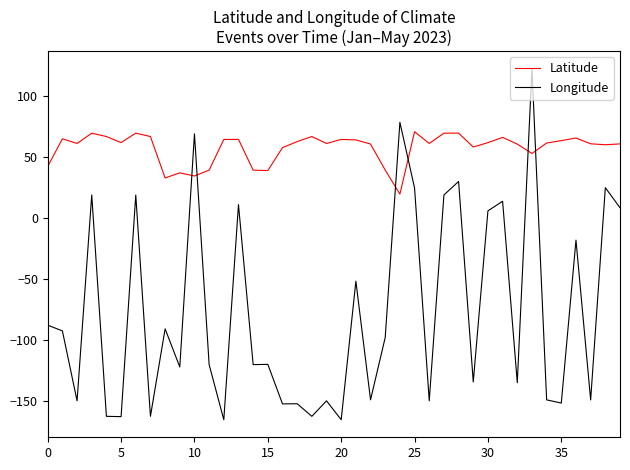

What is the difference between the maximum and minimum values in the Latitude series?

51.2